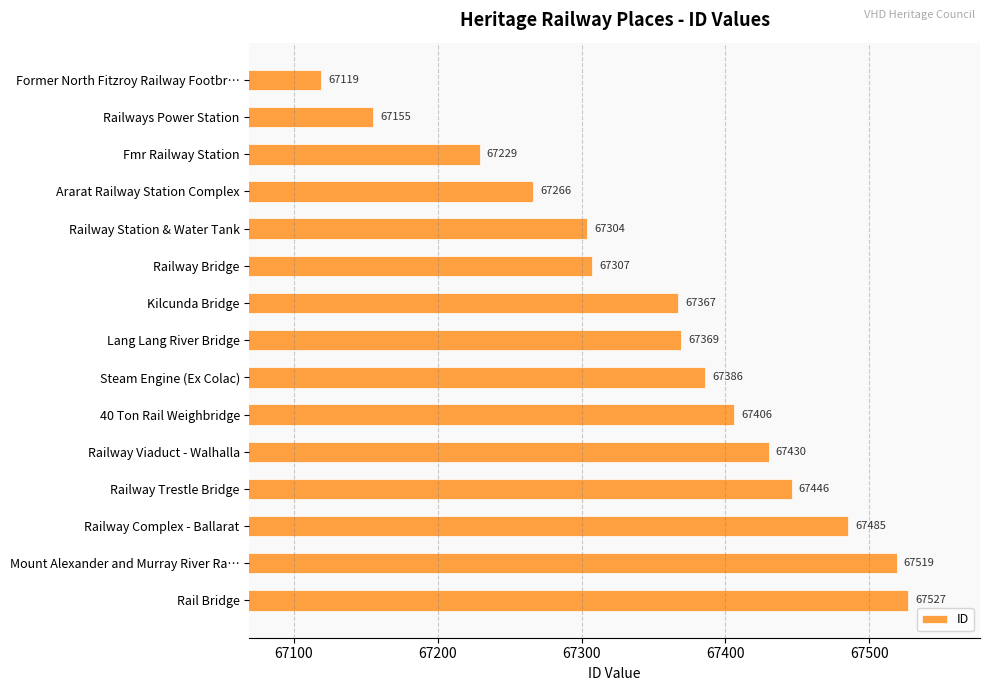

What is the ratio of the value at Rail Bridge to the value at Fmr Railway Station?

1.0